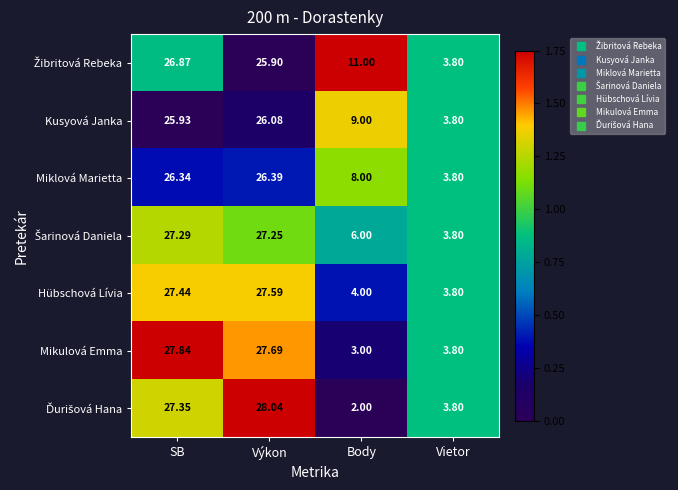

Which category has the highest value across all series?

Výkon